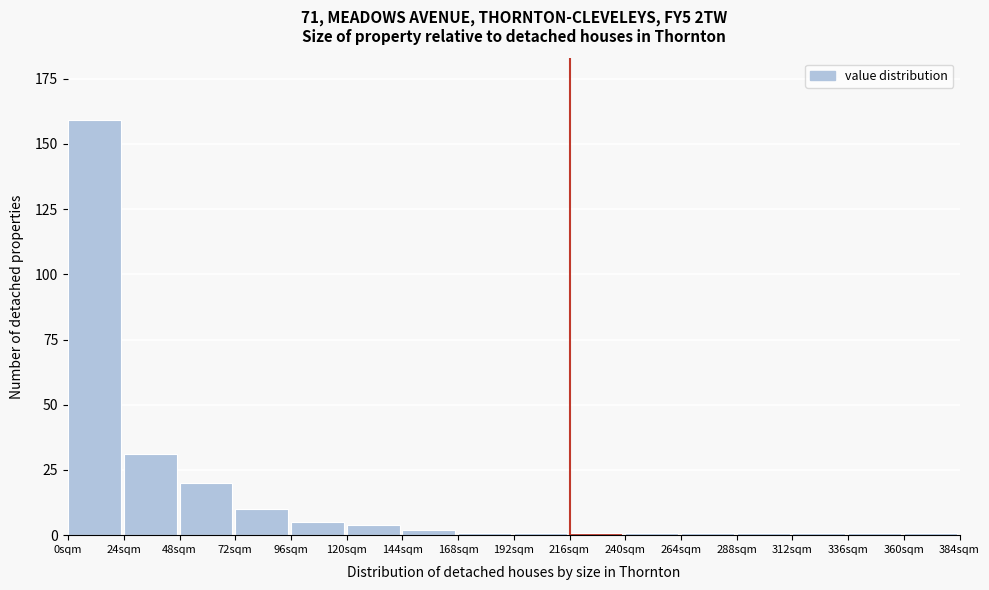

Reading right to left, what are all the values shown in this chart?

360sqm=1	336sqm=1	312sqm=1	288sqm=1	264sqm=1	240sqm=1	216sqm=1	192sqm=1	168sqm=1	144sqm=2	120sqm=4	96sqm=5	72sqm=10	48sqm=20	24sqm=31	0sqm=159